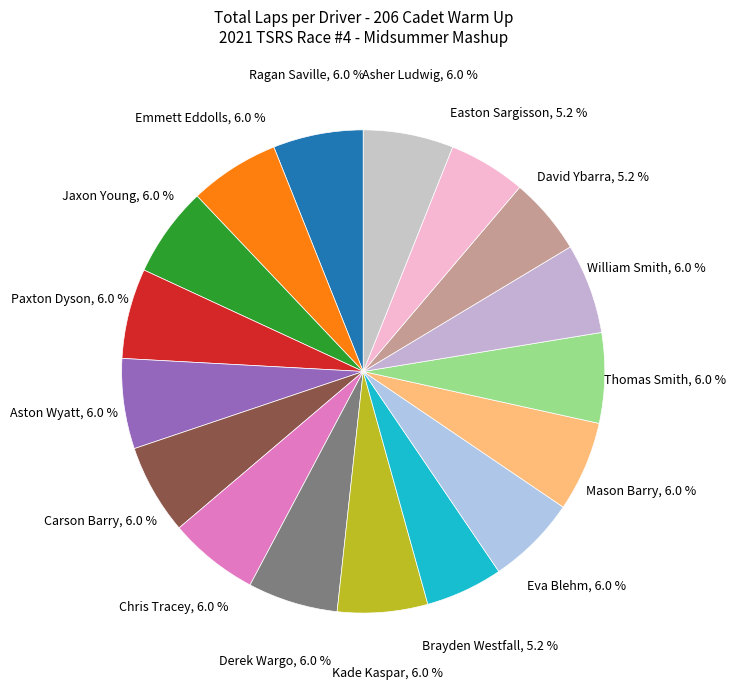

How many slices are in this pie chart?

17